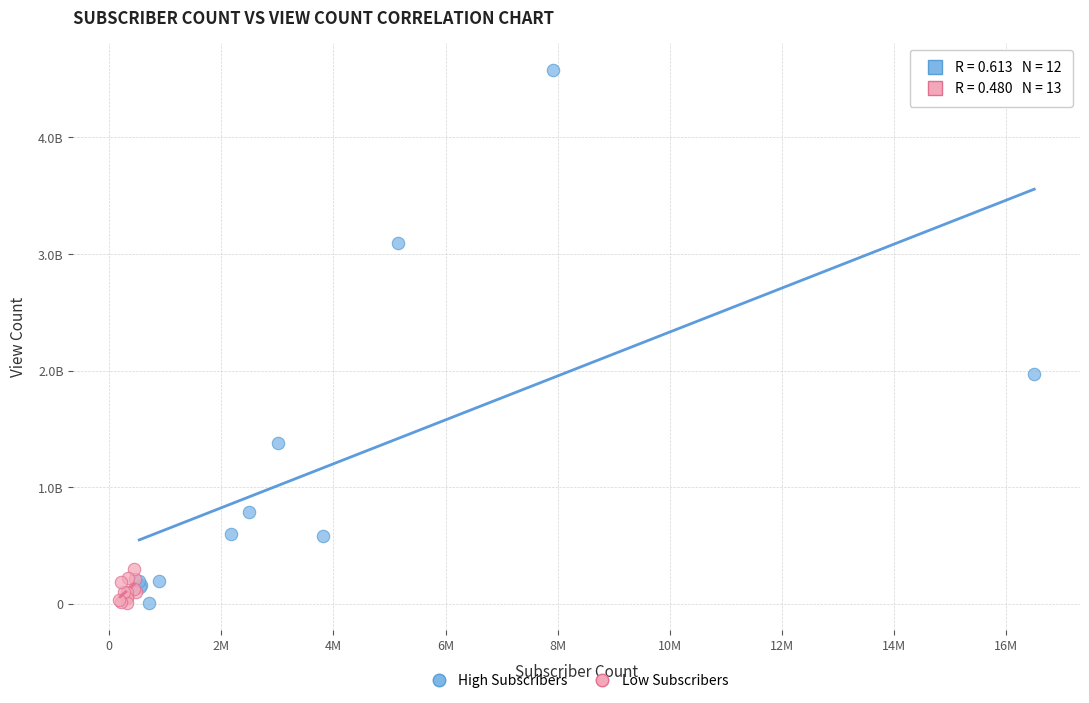

Which series has the largest Y range (max minus min)?

High Subscribers